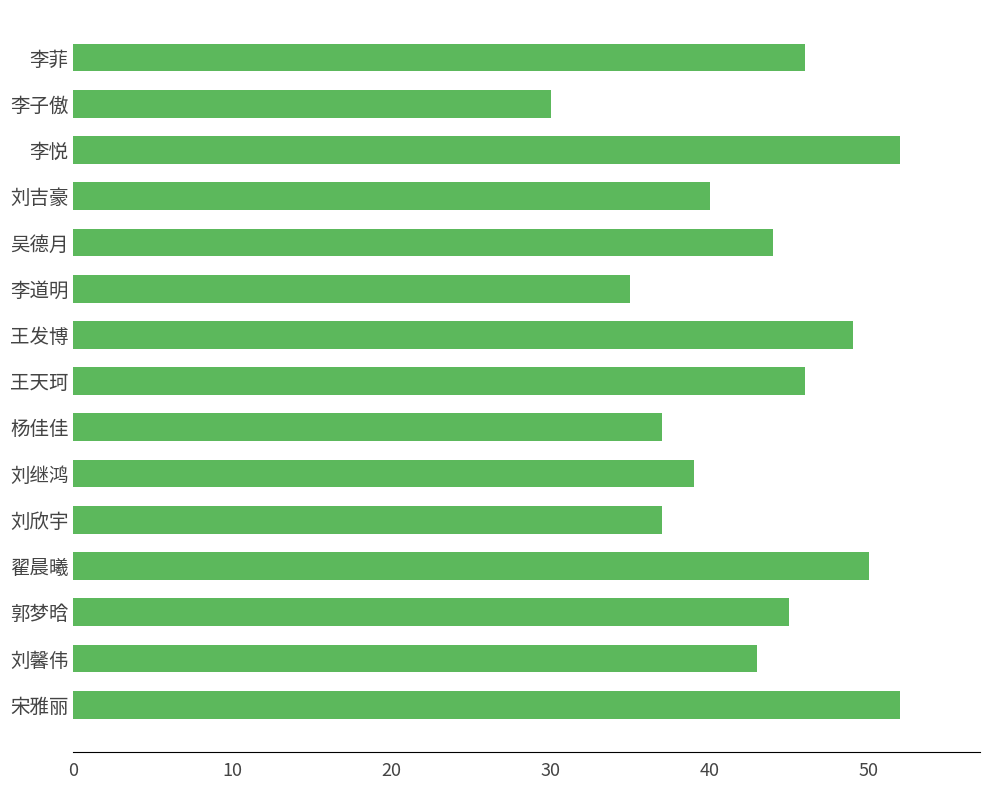

What is the average value?

43